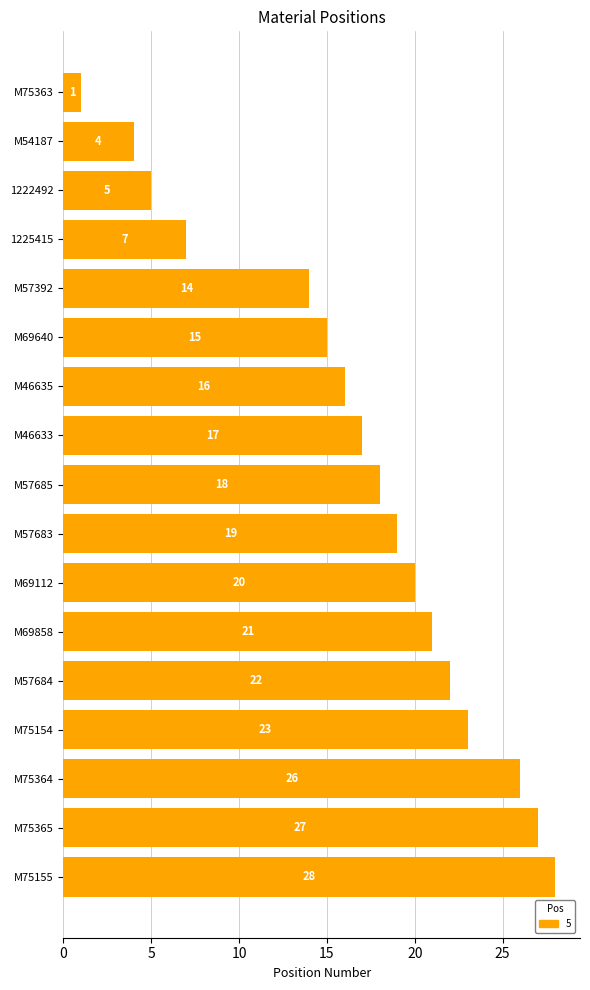

List the labels in order of value, smallest first.

M75363, M54187, 1222492, 1225415, M57392, M69640, M46635, M46633, M57685, M57683, M69112, M69858, M57684, M75154, M75364, M75365, M75155